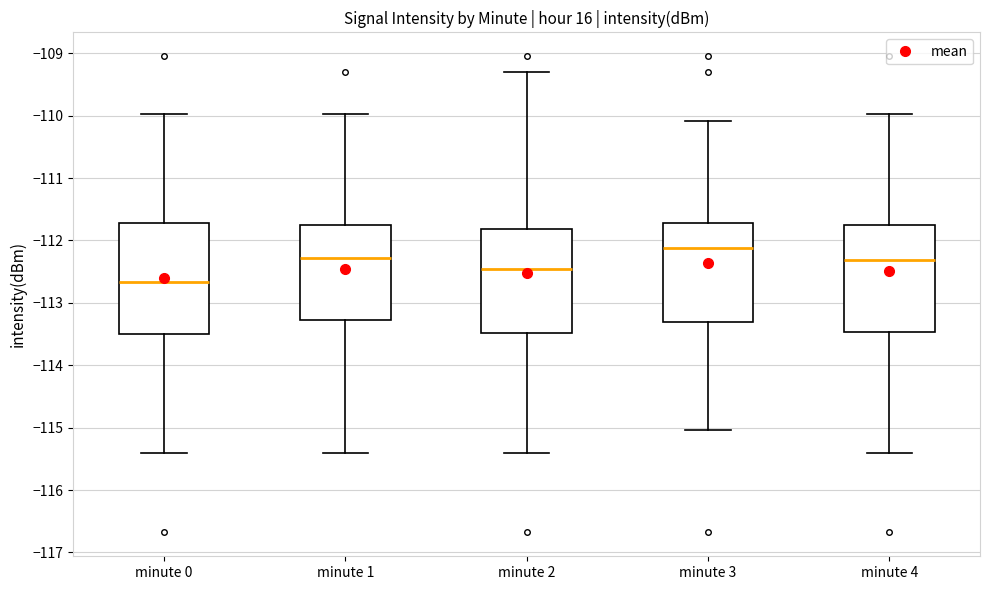

Where does the upper whisker of the box for minute 1 end on the y-axis? The values are not printed on the chart, so give them approximately, as read against the axis.

-110.0